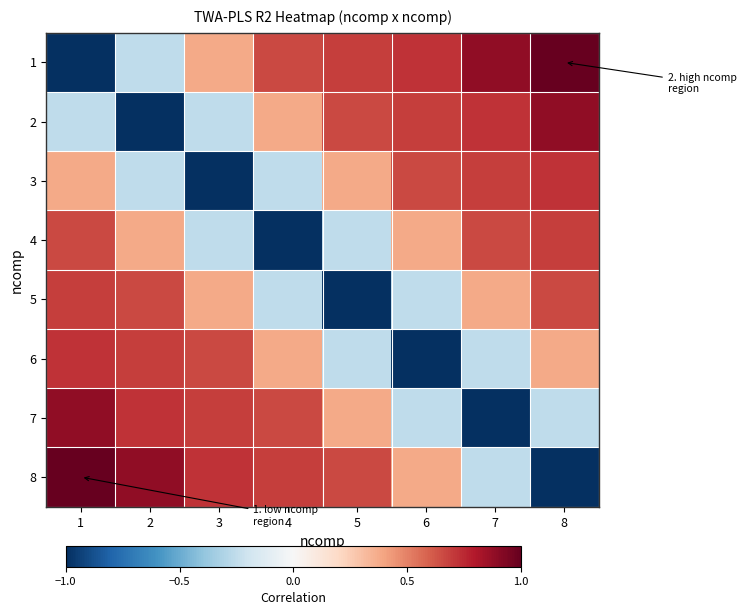

Reading left to right, transcribe all the data shown in this chart.

1: 1=-1.0	2=-0.3	3=0.4	4=0.7	5=0.7	6=0.7	7=0.9	8=1.0
2: 1=-0.3	2=-1.0	3=-0.3	4=0.4	5=0.7	6=0.7	7=0.7	8=0.9
3: 1=0.4	2=-0.3	3=-1.0	4=-0.3	5=0.4	6=0.7	7=0.7	8=0.7
4: 1=0.7	2=0.4	3=-0.3	4=-1.0	5=-0.3	6=0.4	7=0.7	8=0.7
5: 1=0.7	2=0.7	3=0.4	4=-0.3	5=-1.0	6=-0.3	7=0.4	8=0.7
6: 1=0.7	2=0.7	3=0.7	4=0.4	5=-0.3	6=-1.0	7=-0.3	8=0.4
7: 1=0.9	2=0.7	3=0.7	4=0.7	5=0.4	6=-0.3	7=-1.0	8=-0.3
8: 1=1.0	2=0.9	3=0.7	4=0.7	5=0.7	6=0.4	7=-0.3	8=-1.0